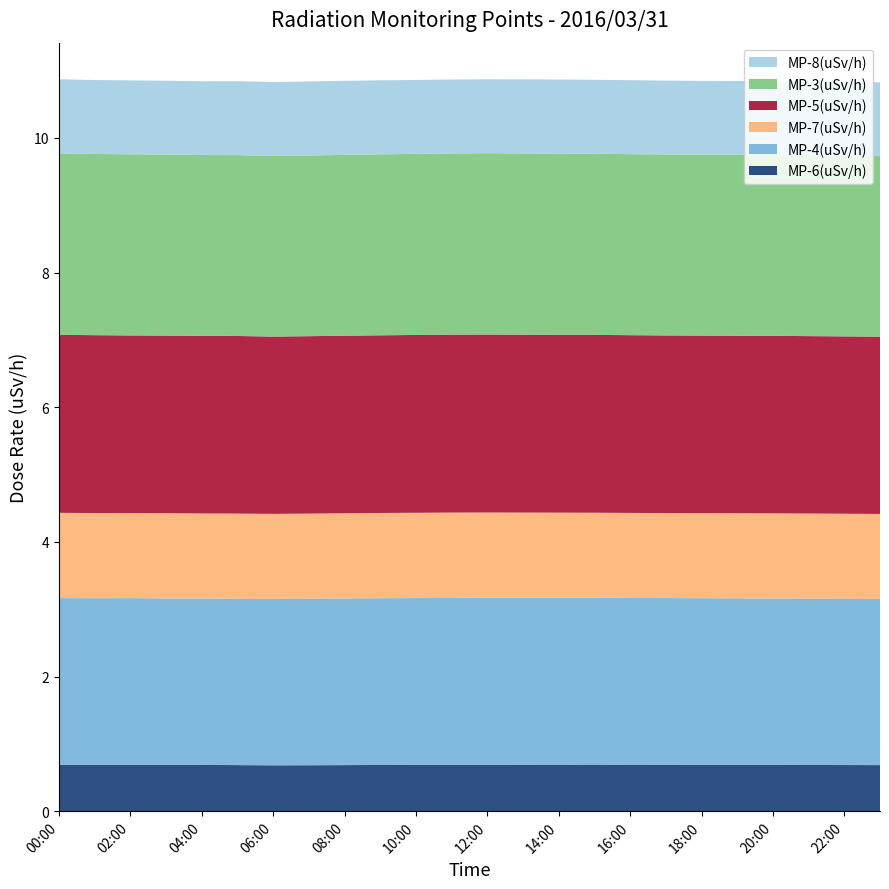

Reading left to right, extract all data points from this chart.

MP-6(uSv/h): 0.7	0.7	0.7	0.7	0.7	0.7	0.7	0.7	0.7	0.7	0.7	0.7	0.7	0.7	0.7	0.7	0.7	0.7	0.7	0.7	0.7	0.7	0.7	0.7
MP-4(uSv/h): 2.5	2.5	2.5	2.5	2.5	2.5	2.5	2.5	2.5	2.5	2.5	2.5	2.5	2.5	2.5	2.5	2.5	2.5	2.5	2.5	2.5	2.5	2.5	2.5
MP-7(uSv/h): 1.3	1.3	1.3	1.3	1.3	1.3	1.3	1.3	1.3	1.3	1.3	1.3	1.3	1.3	1.3	1.3	1.3	1.3	1.3	1.3	1.3	1.3	1.3	1.3
MP-5(uSv/h): 2.6	2.6	2.6	2.6	2.6	2.6	2.6	2.6	2.6	2.6	2.6	2.6	2.6	2.6	2.6	2.6	2.6	2.6	2.6	2.6	2.6	2.6	2.6	2.6
MP-3(uSv/h): 2.7	2.7	2.7	2.7	2.7	2.7	2.7	2.7	2.7	2.7	2.7	2.7	2.7	2.7	2.7	2.7	2.7	2.7	2.7	2.7	2.7	2.7	2.7	2.7
MP-8(uSv/h): 1.1	1.1	1.1	1.1	1.1	1.1	1.1	1.1	1.1	1.1	1.1	1.1	1.1	1.1	1.1	1.1	1.1	1.1	1.1	1.1	1.1	1.1	1.1	1.1